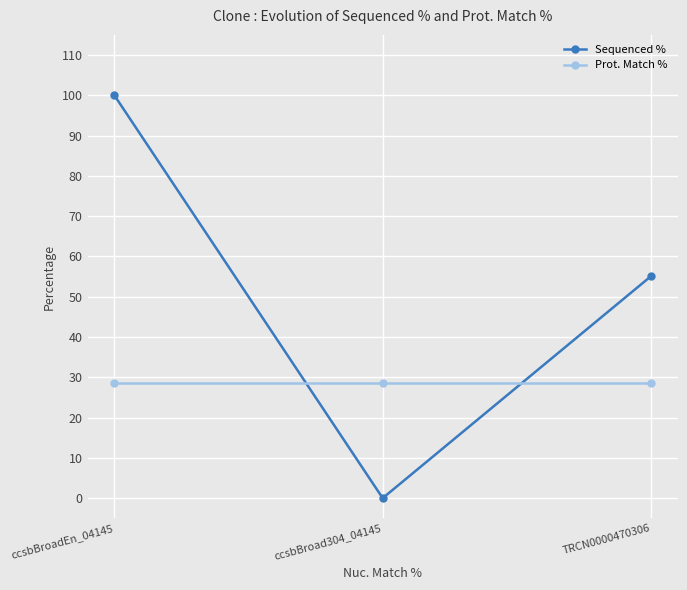

How many lines are shown in the chart?

2